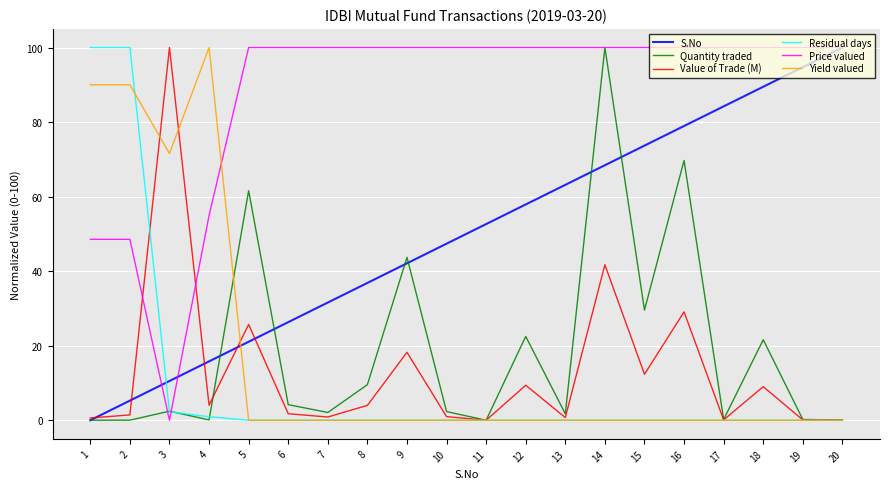

Is it true that Residual days equals 0.9 at 4?

True